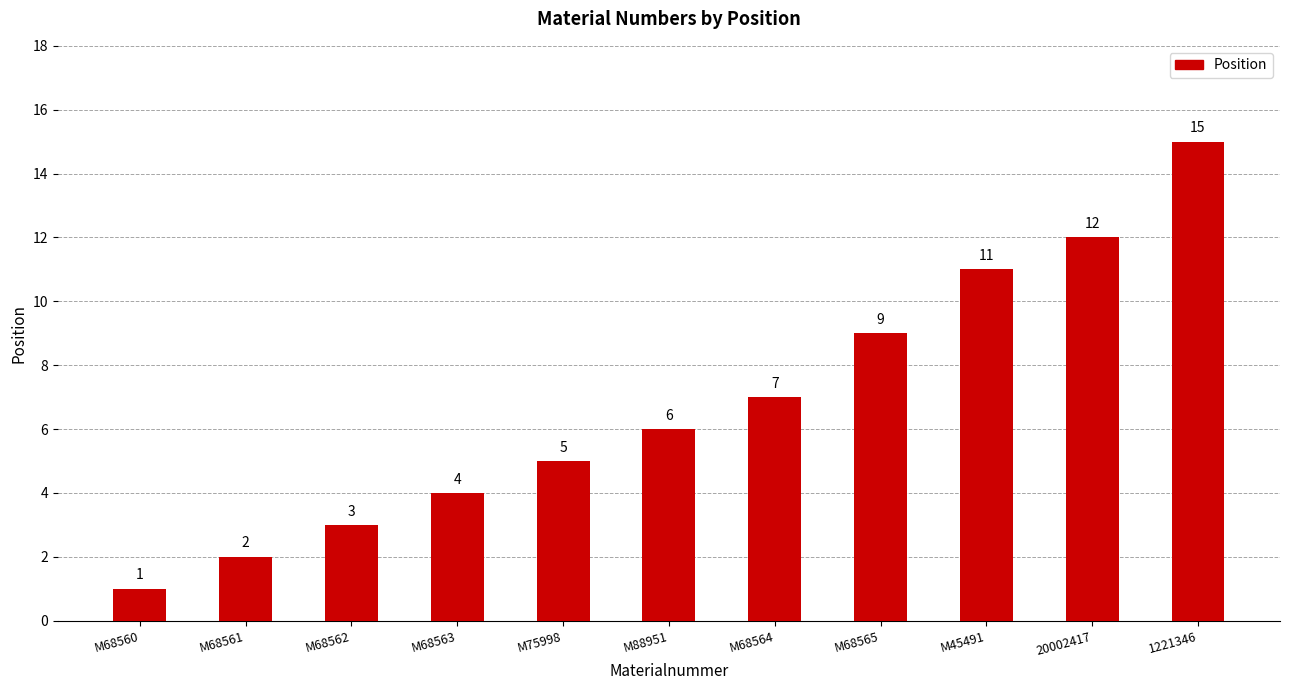

True or false: the data shows 1 at M68560.

True